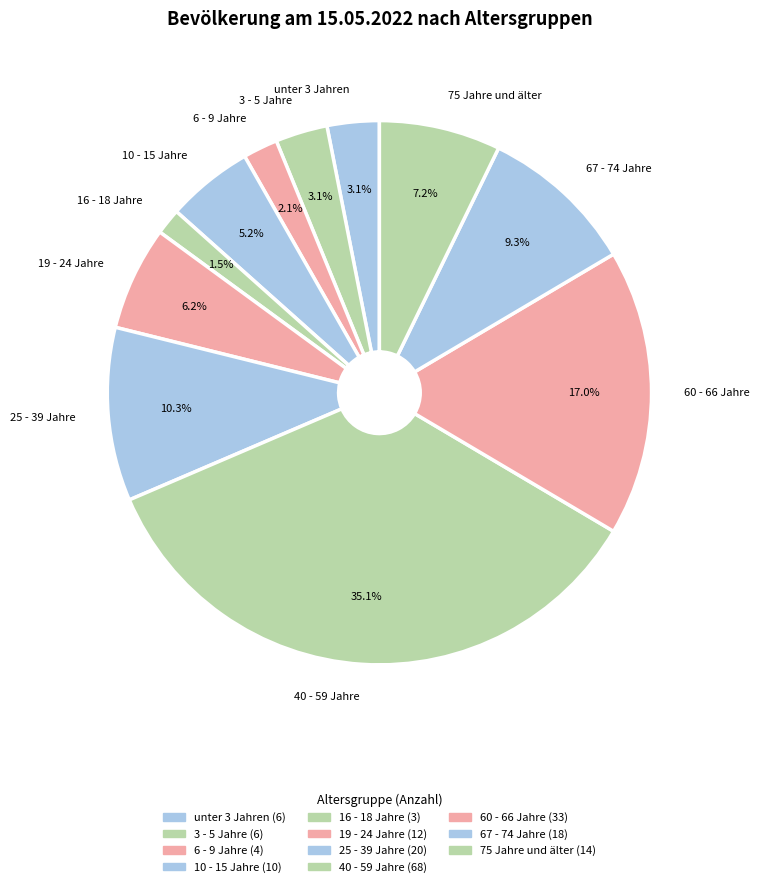

How many segments does this pie chart have?

11